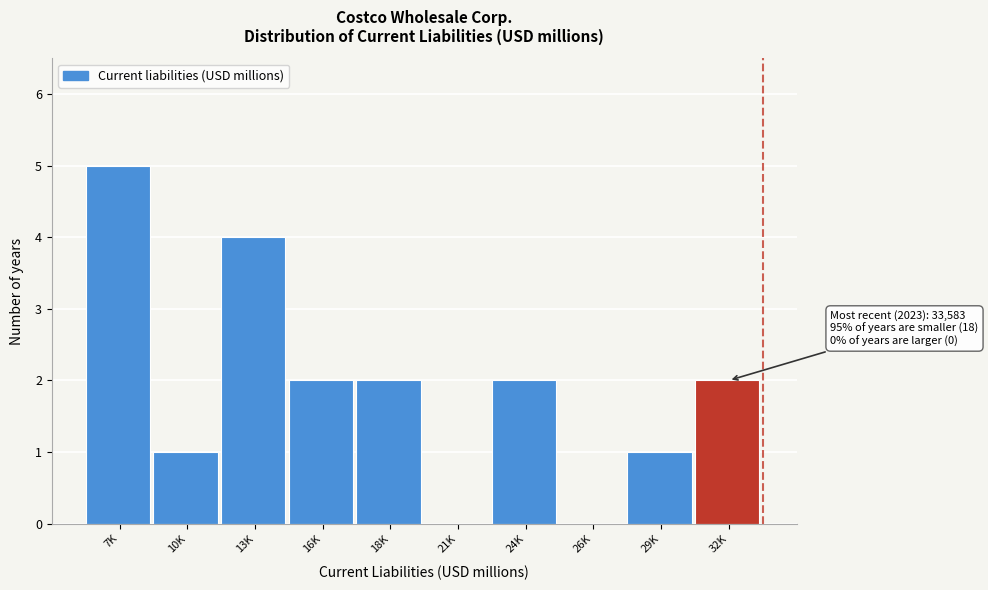

Reading left to right, transcribe all the data shown in this chart.

7K=5	10K=1	13K=4	16K=2	18K=2	21K=0	24K=2	26K=0	29K=1	32K=2